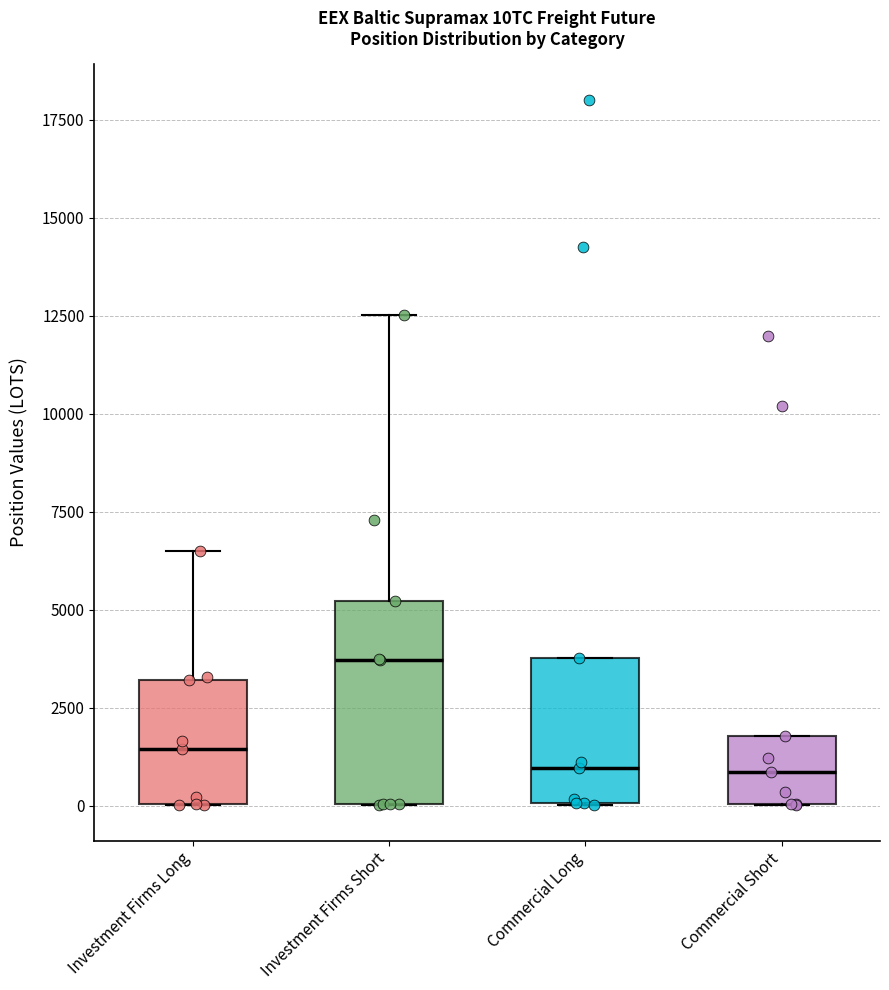

Which box is the tallest, from its lower edge to its upper edge?

Investment Firms Short